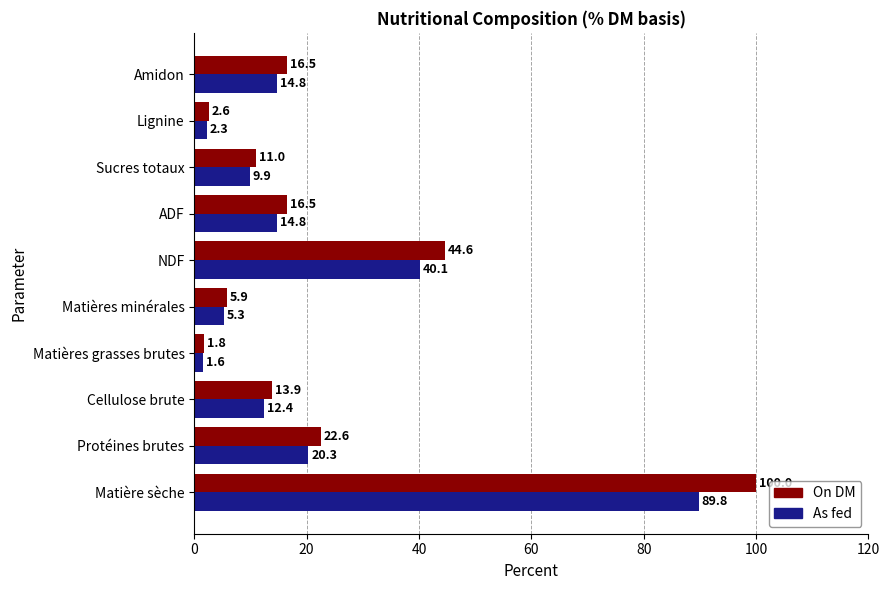

How many distinct data groups are displayed?

2